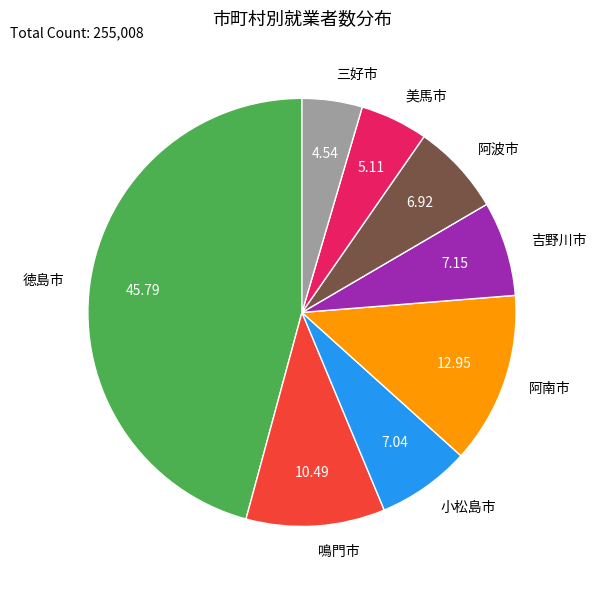

What is the largest slice in the pie chart?

徳島市